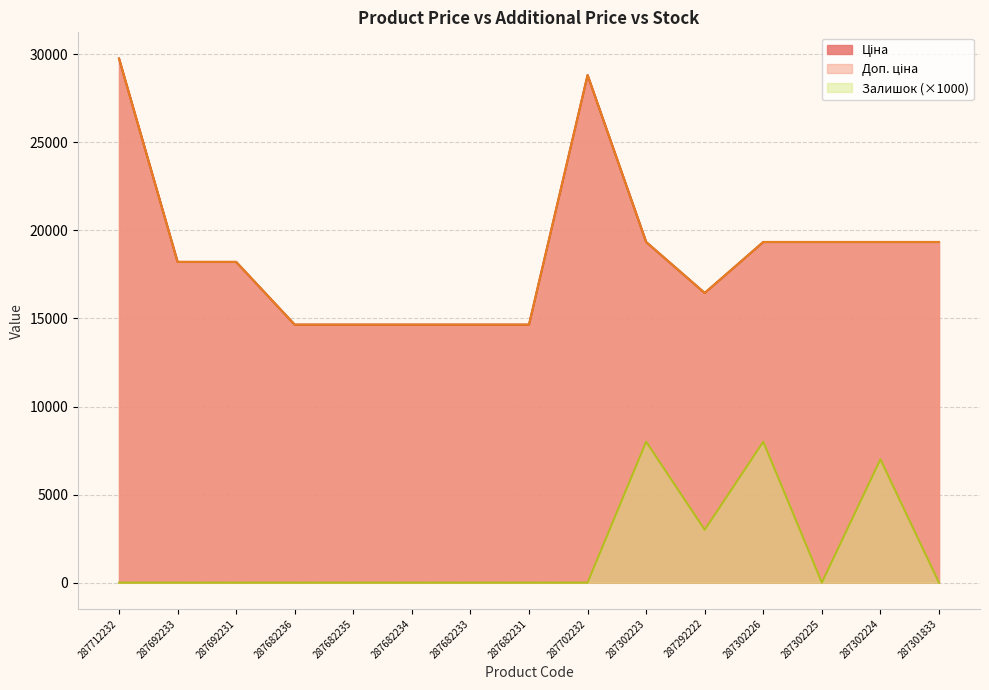

Where is the first local minimum for Доп. ціна?

287292222